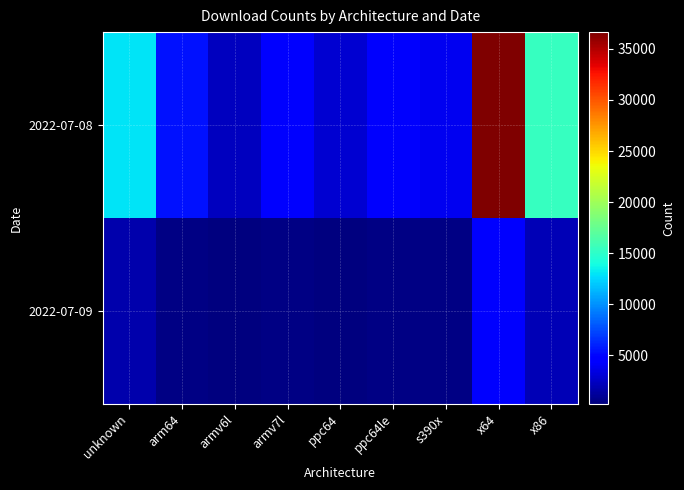

How many data points does each series have?

9